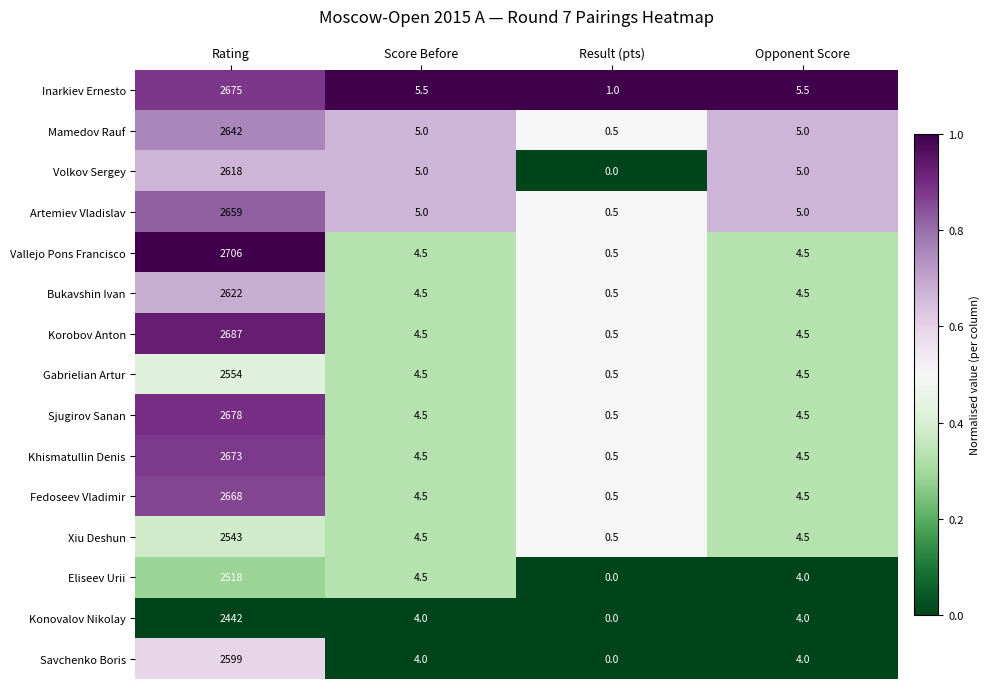

How many series are shown in this chart?

15